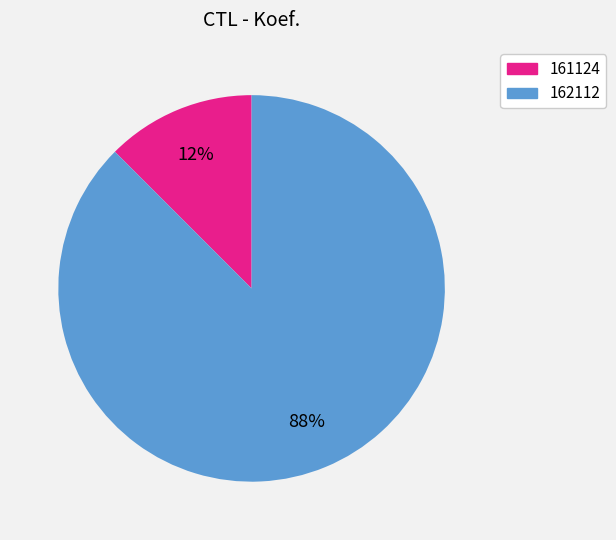

Rank the categories by value from highest to lowest.

162112, 161124